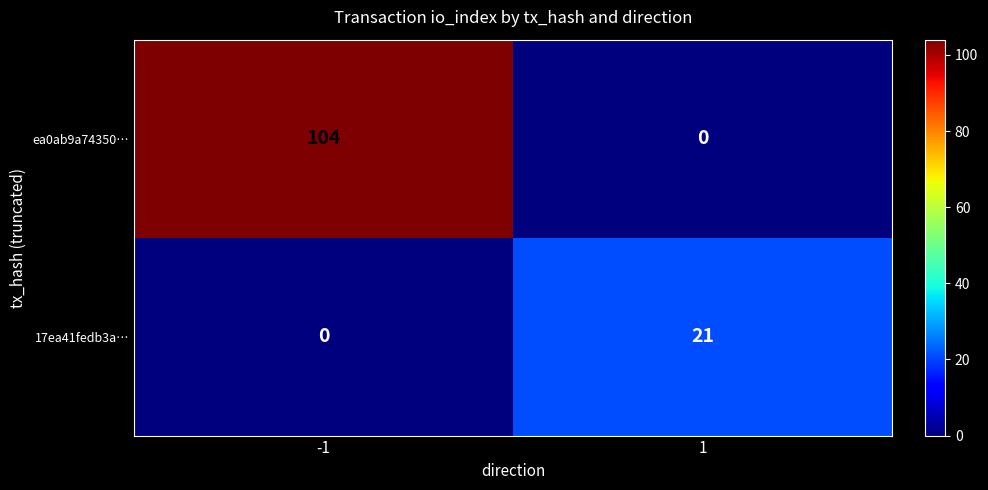

The value of ea0ab9a74350… at -1 is 104. True or false?

True